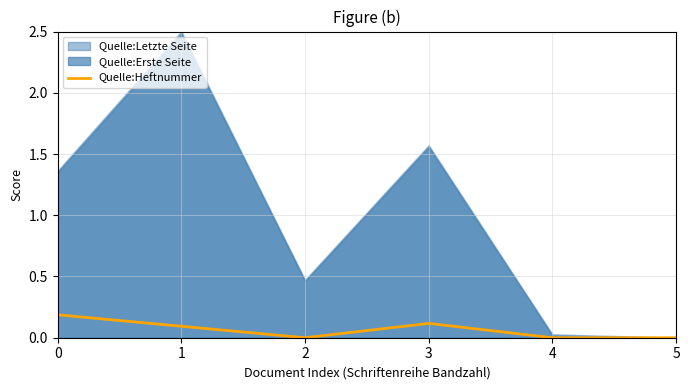

The chart shows a value of 0.2 at 3. True or false?

False